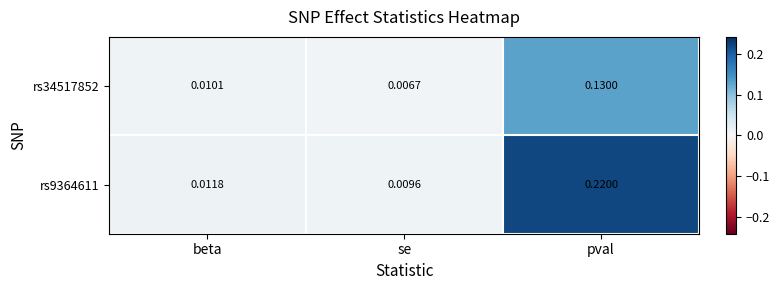

Which series has the widest spread of values?

rs9364611